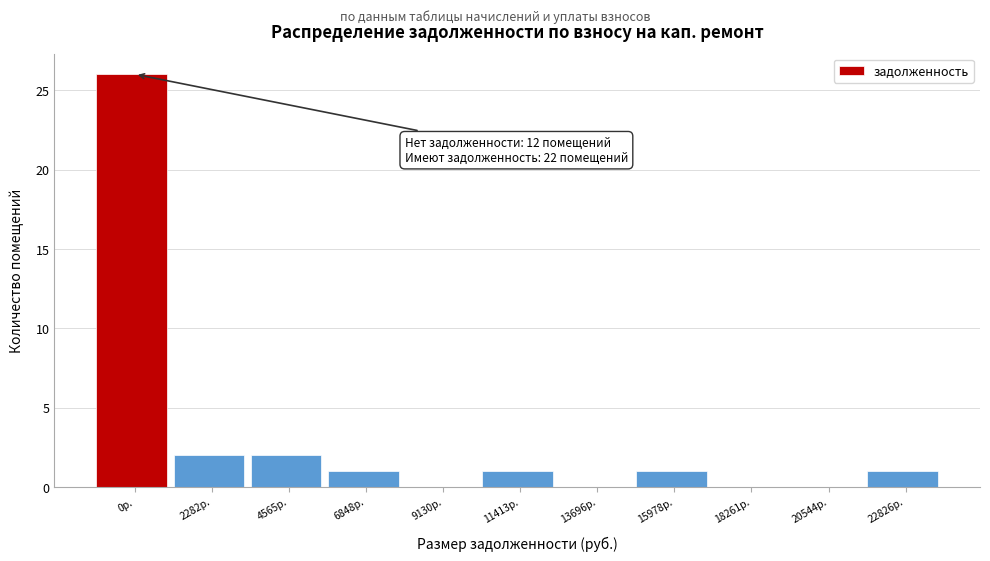

Reading right to left, list all the values displayed in this chart.

22826р.=1	20544р.=0	18261р.=0	15978р.=1	13696р.=0	11413р.=1	9130р.=0	6848р.=1	4565р.=2	2282р.=2	0р.=26